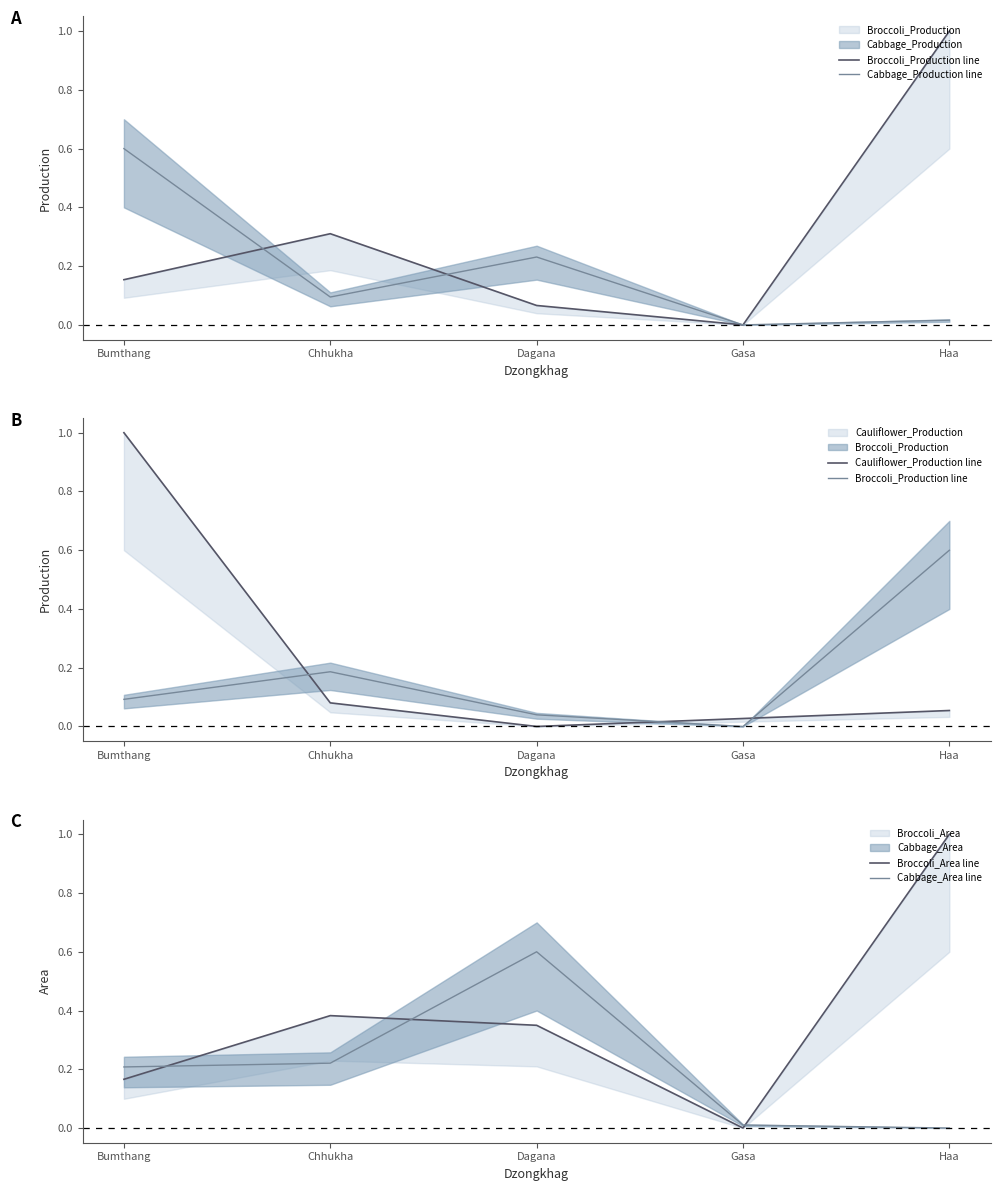

Which series ends up on top after the final intersection of Broccoli_Area line and Cabbage_Area line?

Broccoli_Area line